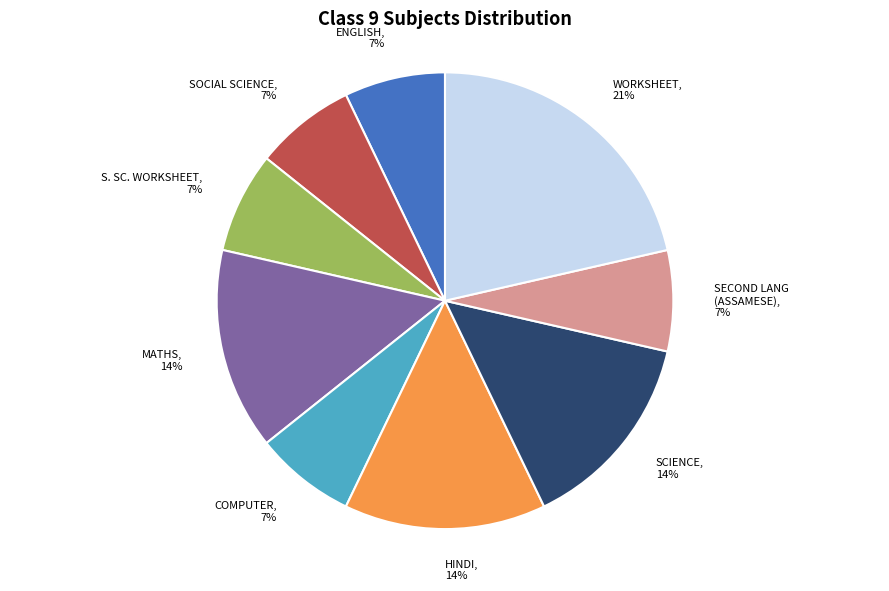

What percentage is the MATHS slice, to the nearest percent?

14%